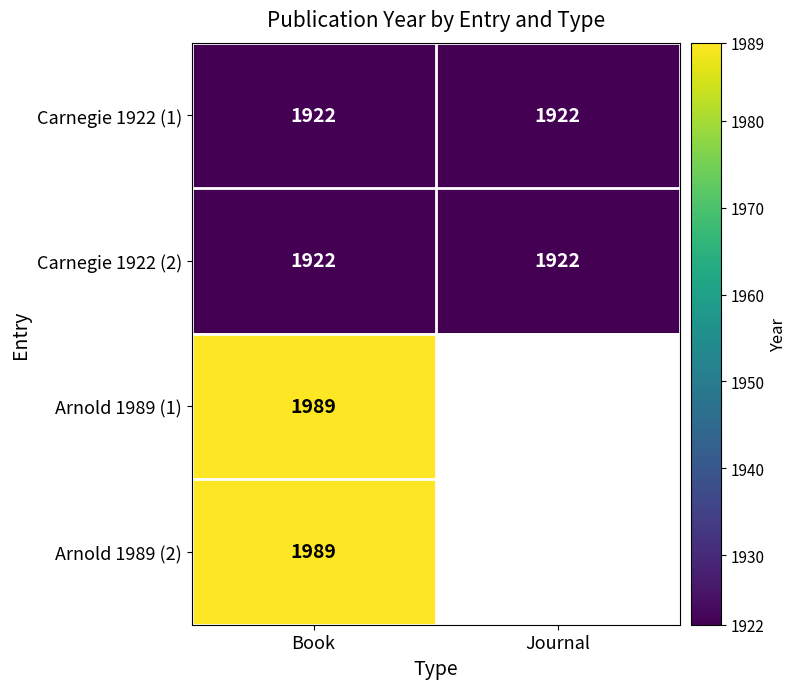

Is it true that Carnegie 1922 (2) equals 1922 at Journal?

True